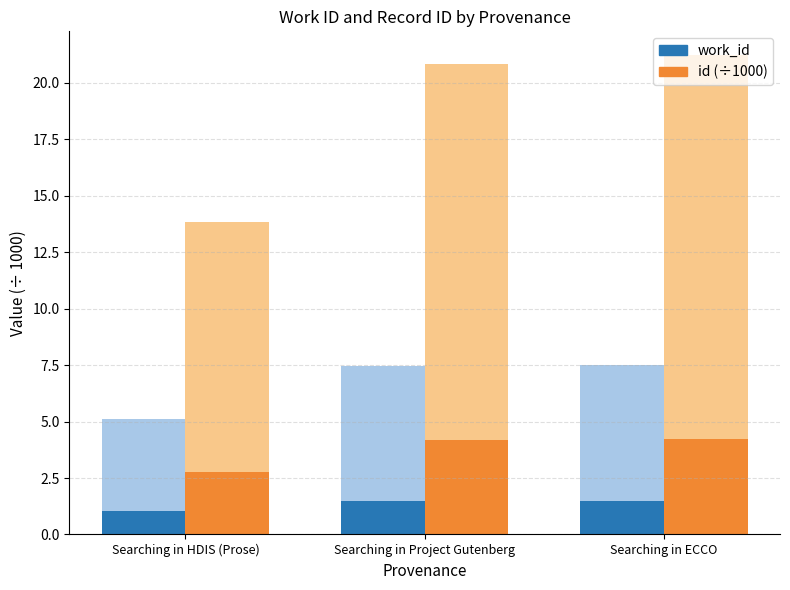

Which series has the largest total across all categories?

id